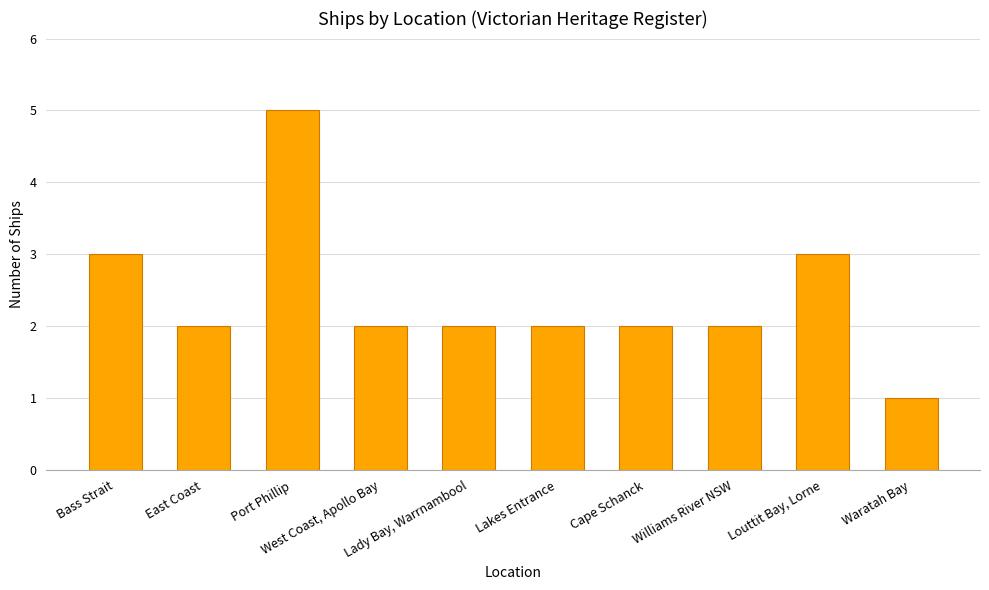

How many bars are there in total?

10